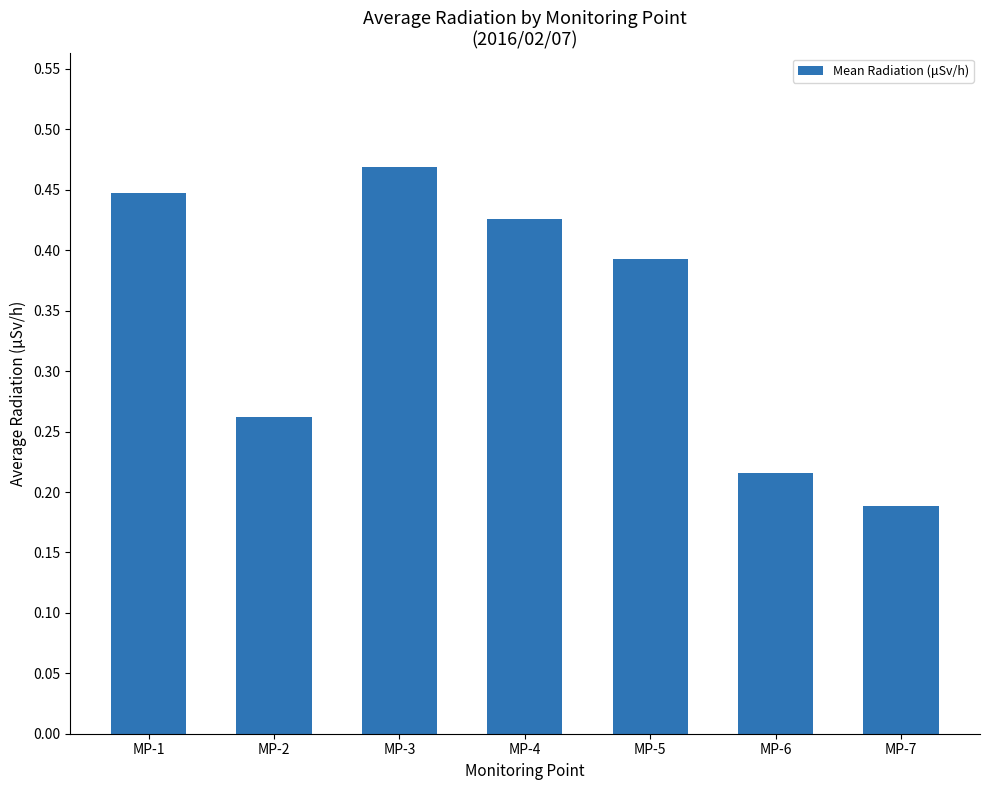

At which category does the chart reach its peak across all series?

MP-3